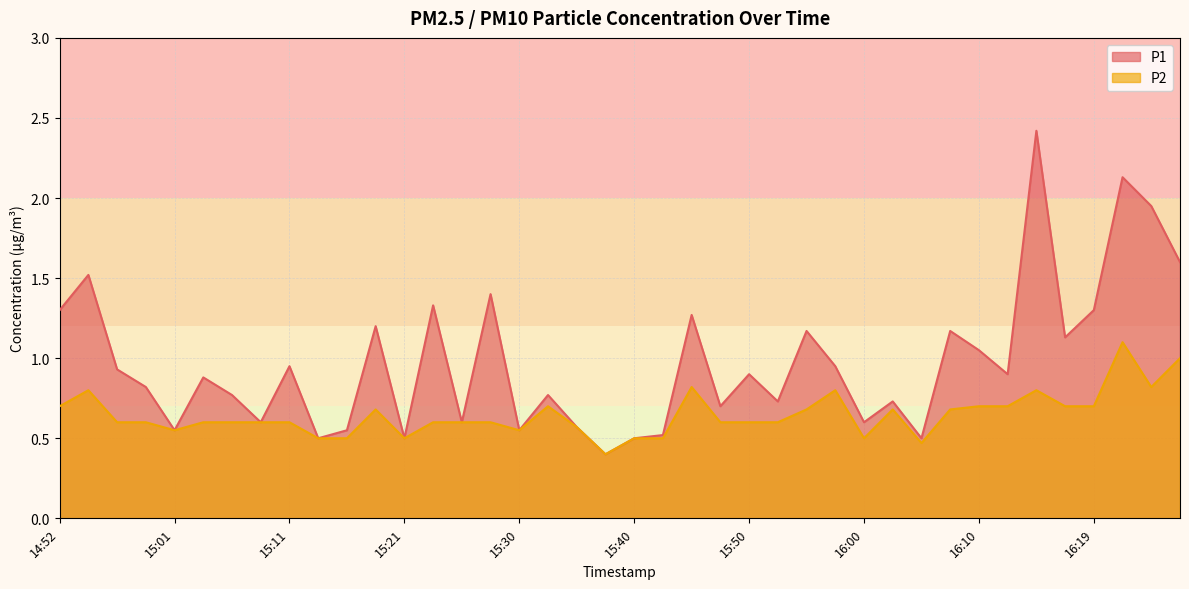

True or false: P1 and P2 intersect in this chart.

False